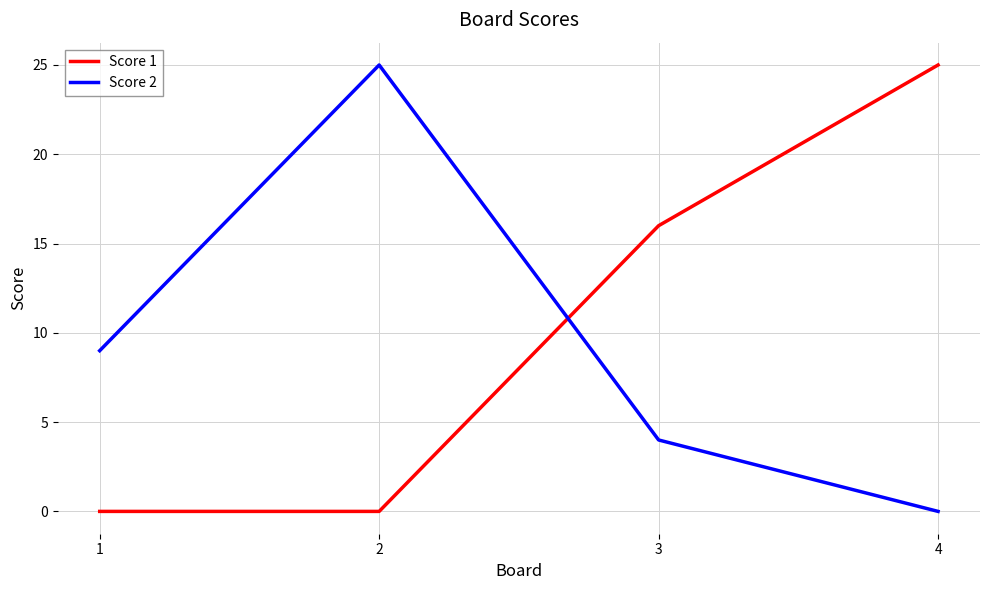

What is the highest value of the Score 2 series?

25